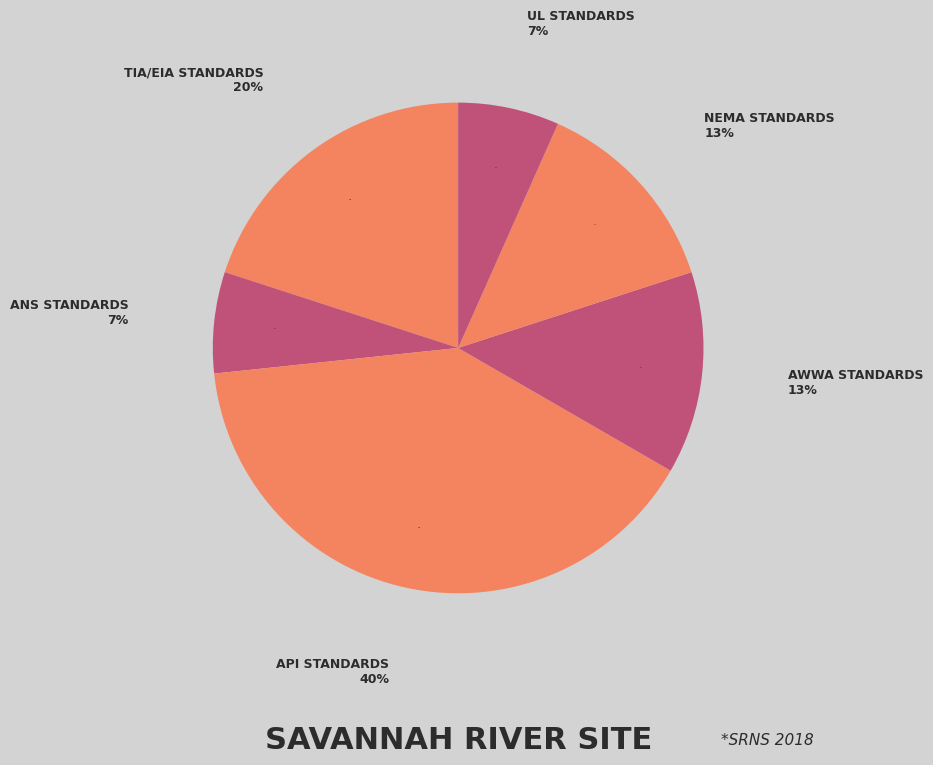

To the nearest percent, what is the average slice percentage?

17%